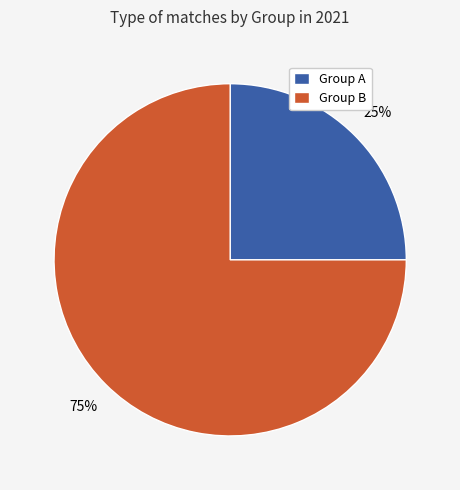

To the nearest percent, what portion does Group A represent?

25%